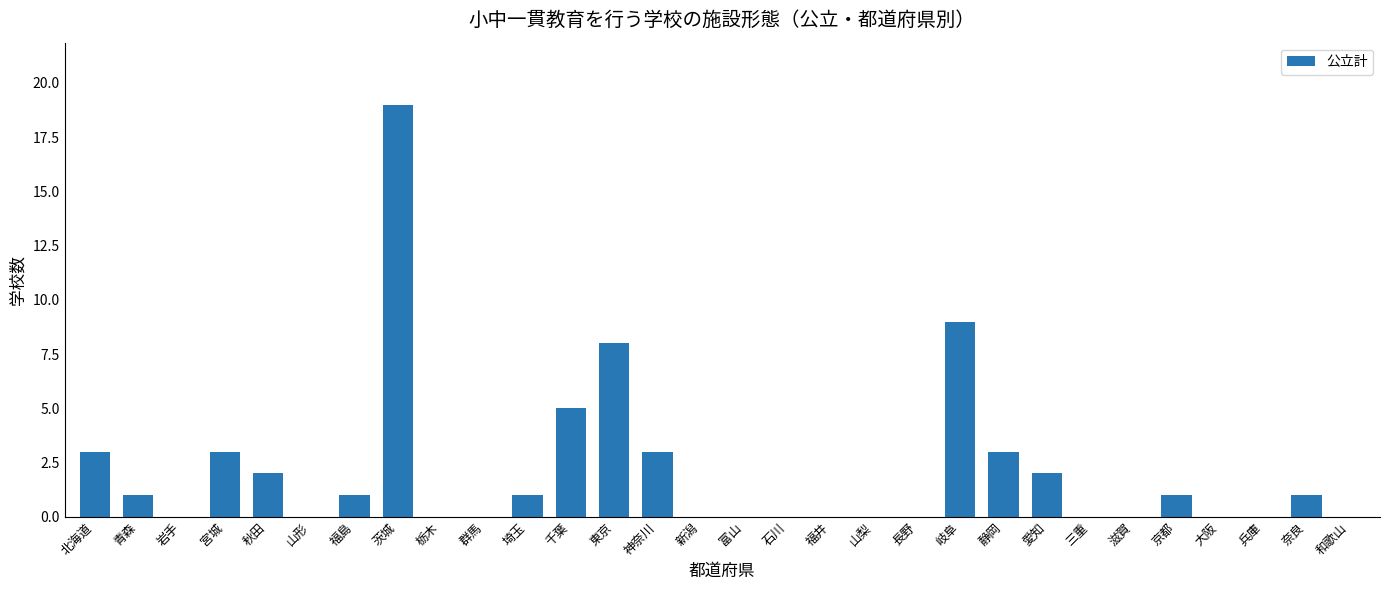

Reading left to right, transcribe all the data shown in this chart.

北海道=3	青森=1	岩手=0	宮城=3	秋田=2	山形=0	福島=1	茨城=19	栃木=0	群馬=0	埼玉=1	千葉=5	東京=8	神奈川=3	新潟=0	富山=0	石川=0	福井=0	山梨=0	長野=0	岐阜=9	静岡=3	愛知=2	三重=0	滋賀=0	京都=1	大阪=0	兵庫=0	奈良=1	和歌山=0